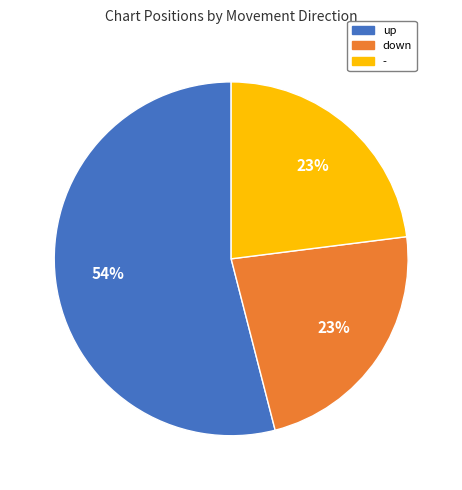

Is there any slice that represents more than half of the pie?

Yes